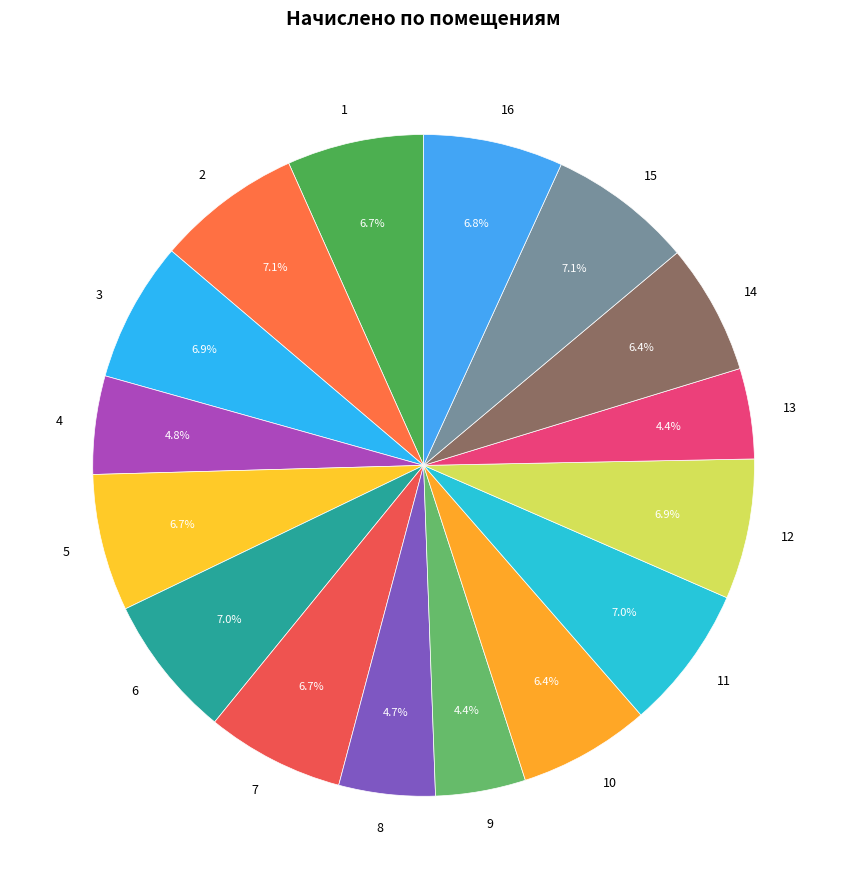

Which has a higher value, 9 or 12?

12